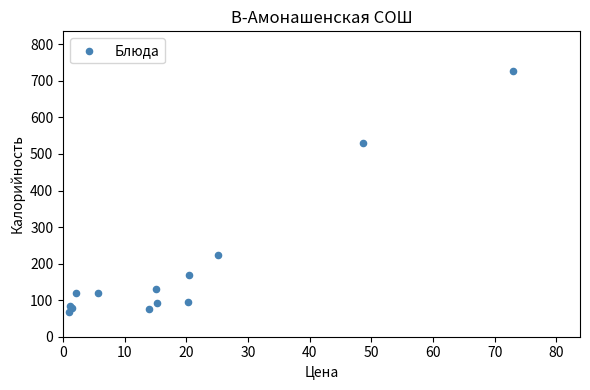

What Y value in the scatter plot is closest to 397?

529.9